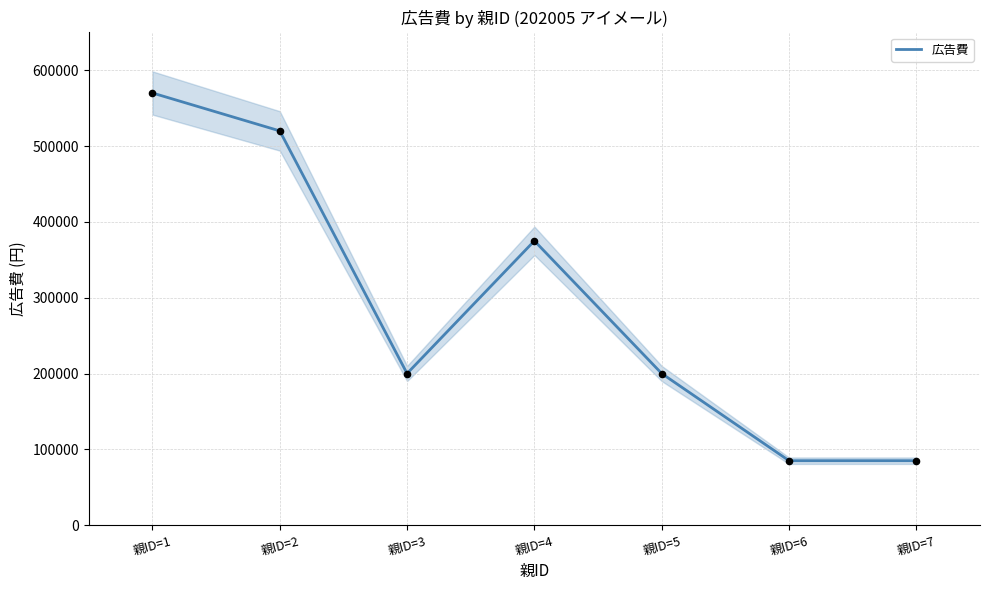

Between 親ID=7 and 親ID=3, which is larger?

親ID=3